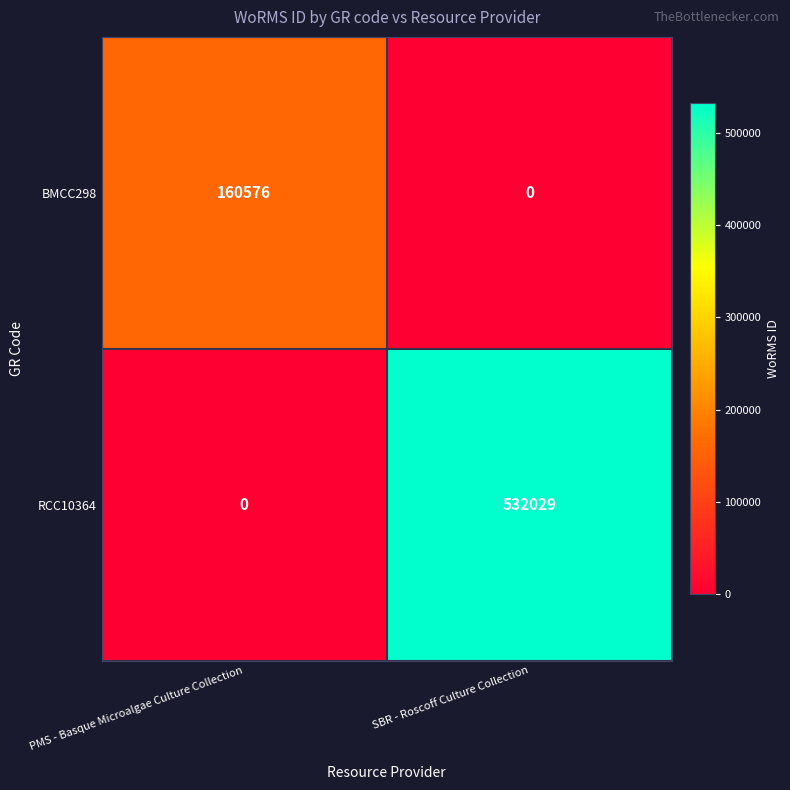

Reading right to left, list all the values displayed in this chart.

BMCC298: 0	160576
RCC10364: 532029	0